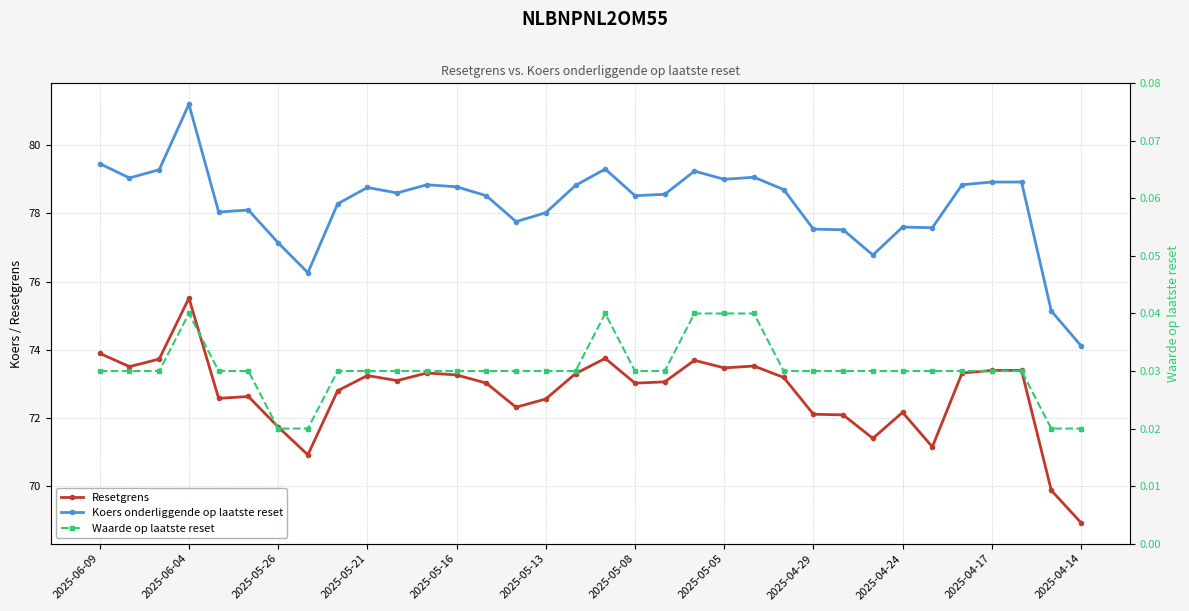

Which series has the widest spread of values?

Koers onderliggende op laatste reset